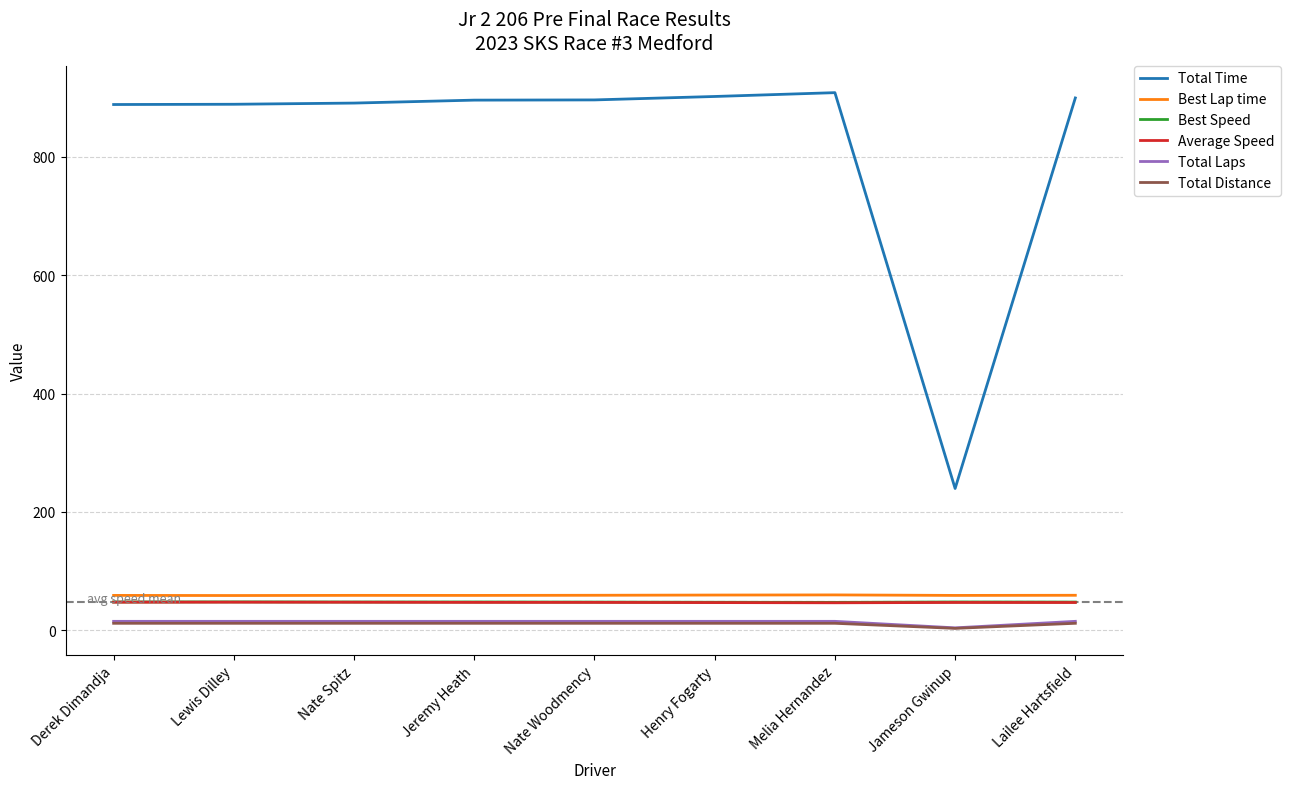

The Best Lap time series shows 59.0 at Lailee Hartsfield. True or false?

True